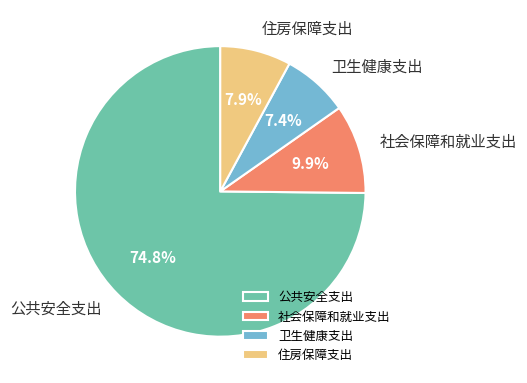

Which slice is the smallest?

卫生健康支出